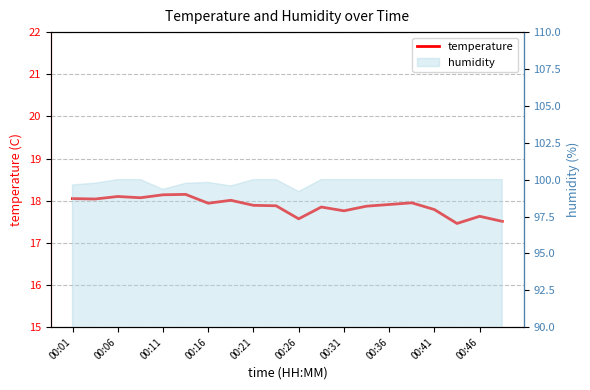

Is it true that the value at 00:06 is 18.0?

True